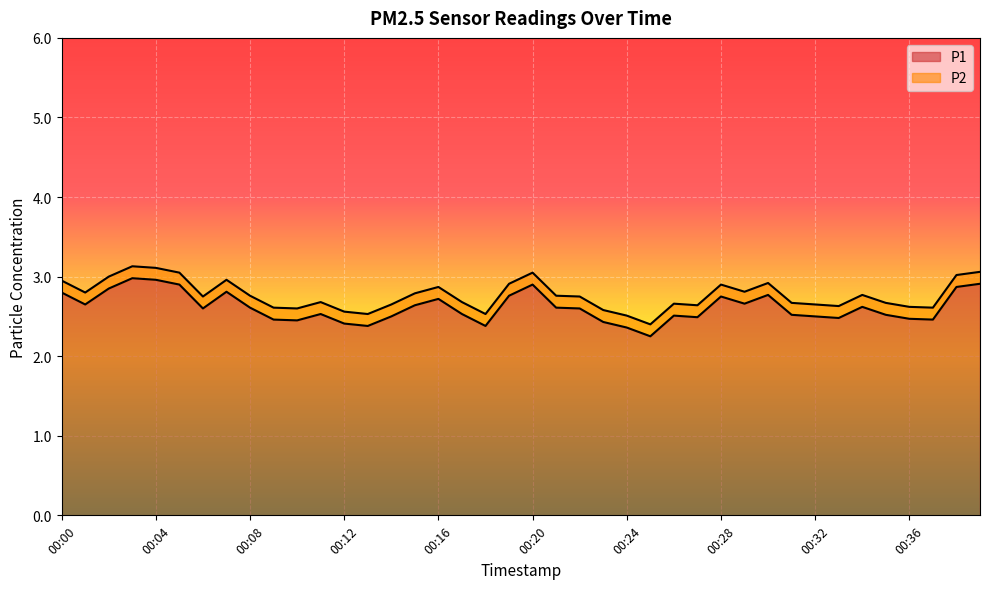

What is the minimum value shown in the chart?

2.2